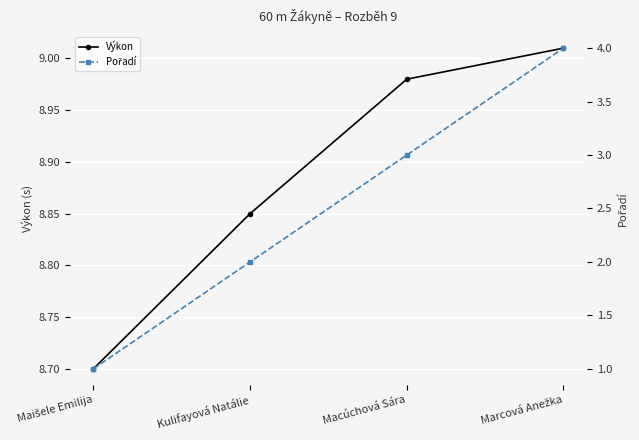

What is the difference between the maximum and minimum values in the Pořadí series?

3.0